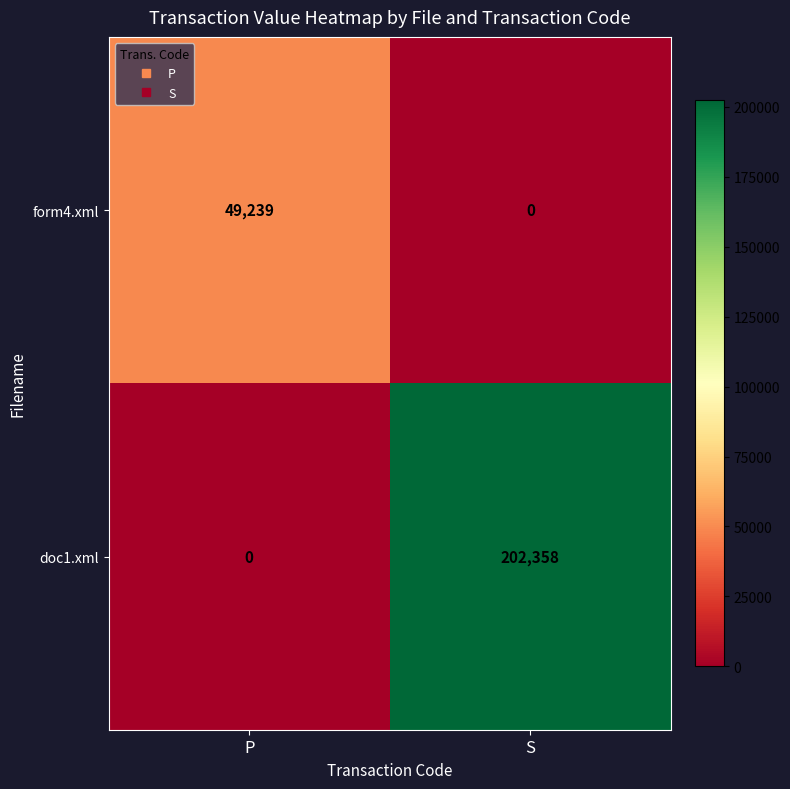

Is it true that doc1.xml equals 59130 at S?

False